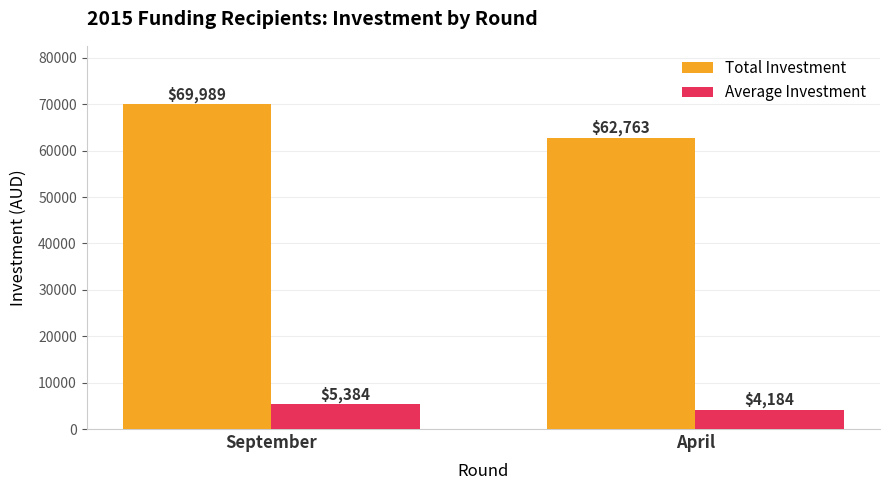

Read the Total Investment value at September, to the nearest 50.

70000